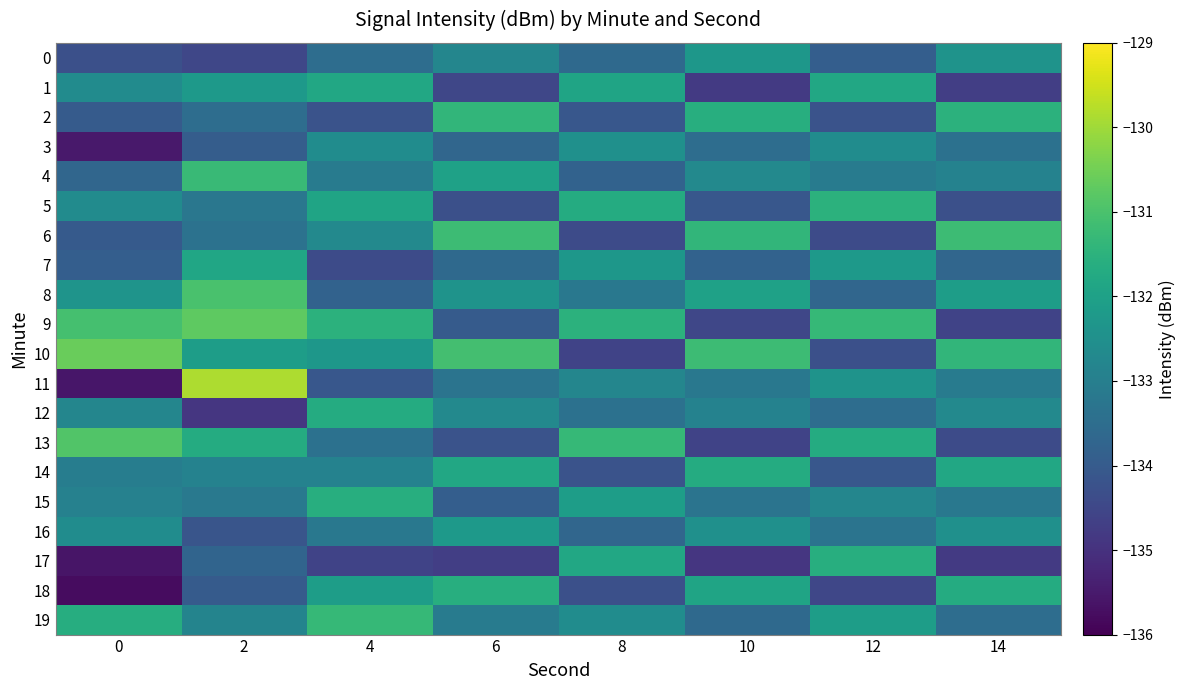

Reading right to left, what are all the values shown in this chart?

0: 14=-132.4	12=-133.9	10=-132.3	8=-133.6	6=-132.8	4=-133.5	2=-134.5	0=-134.3
1: 14=-134.7	12=-131.8	10=-134.8	8=-131.9	6=-134.5	4=-131.8	2=-132.2	0=-132.6
2: 14=-131.5	12=-134.2	10=-131.6	8=-134.1	6=-131.4	4=-134.2	2=-133.5	0=-134.0
3: 14=-133.4	12=-132.6	10=-133.5	8=-132.5	6=-133.7	4=-132.6	2=-133.9	0=-135.5
4: 14=-132.9	12=-133.1	10=-132.7	8=-133.8	6=-132.0	4=-133.1	2=-131.3	0=-133.7
5: 14=-134.3	12=-131.5	10=-134.1	8=-131.7	6=-134.3	4=-131.9	2=-133.2	0=-132.6
6: 14=-131.2	12=-134.4	10=-131.4	8=-134.4	6=-131.2	4=-132.7	2=-133.4	0=-134.0
7: 14=-133.7	12=-132.2	10=-133.8	8=-132.3	6=-133.6	4=-134.4	2=-131.9	0=-133.9
8: 14=-132.1	12=-133.7	10=-132.0	8=-133.2	6=-132.4	4=-133.8	2=-131.0	0=-132.4
9: 14=-134.6	12=-131.3	10=-134.5	8=-131.5	6=-134.0	4=-131.5	2=-130.7	0=-131.1
10: 14=-131.4	12=-134.3	10=-131.2	8=-134.6	6=-131.1	4=-132.3	2=-132.1	0=-130.6
11: 14=-133.1	12=-132.4	10=-133.2	8=-132.8	6=-133.3	4=-134.1	2=-129.9	0=-135.6
12: 14=-132.7	12=-133.5	10=-132.9	8=-133.4	6=-132.7	4=-131.7	2=-134.9	0=-132.8
13: 14=-134.4	12=-131.7	10=-134.6	8=-131.3	6=-134.2	4=-133.4	2=-131.7	0=-130.9
14: 14=-131.8	12=-134.1	10=-131.7	8=-134.2	6=-131.8	4=-132.9	2=-132.9	0=-133.0
15: 14=-133.2	12=-132.8	10=-133.3	8=-132.1	6=-133.9	4=-131.6	2=-133.2	0=-132.9
16: 14=-132.5	12=-133.3	10=-132.5	8=-133.7	6=-132.2	4=-133.2	2=-134.1	0=-132.6
17: 14=-134.8	12=-131.6	10=-134.9	8=-131.8	6=-134.7	4=-134.6	2=-133.7	0=-135.6
18: 14=-131.7	12=-134.5	10=-131.9	8=-134.3	6=-131.6	4=-132.1	2=-134.0	0=-135.8
19: 14=-133.5	12=-132.1	10=-133.6	8=-132.6	6=-133.1	4=-131.3	2=-132.8	0=-131.6